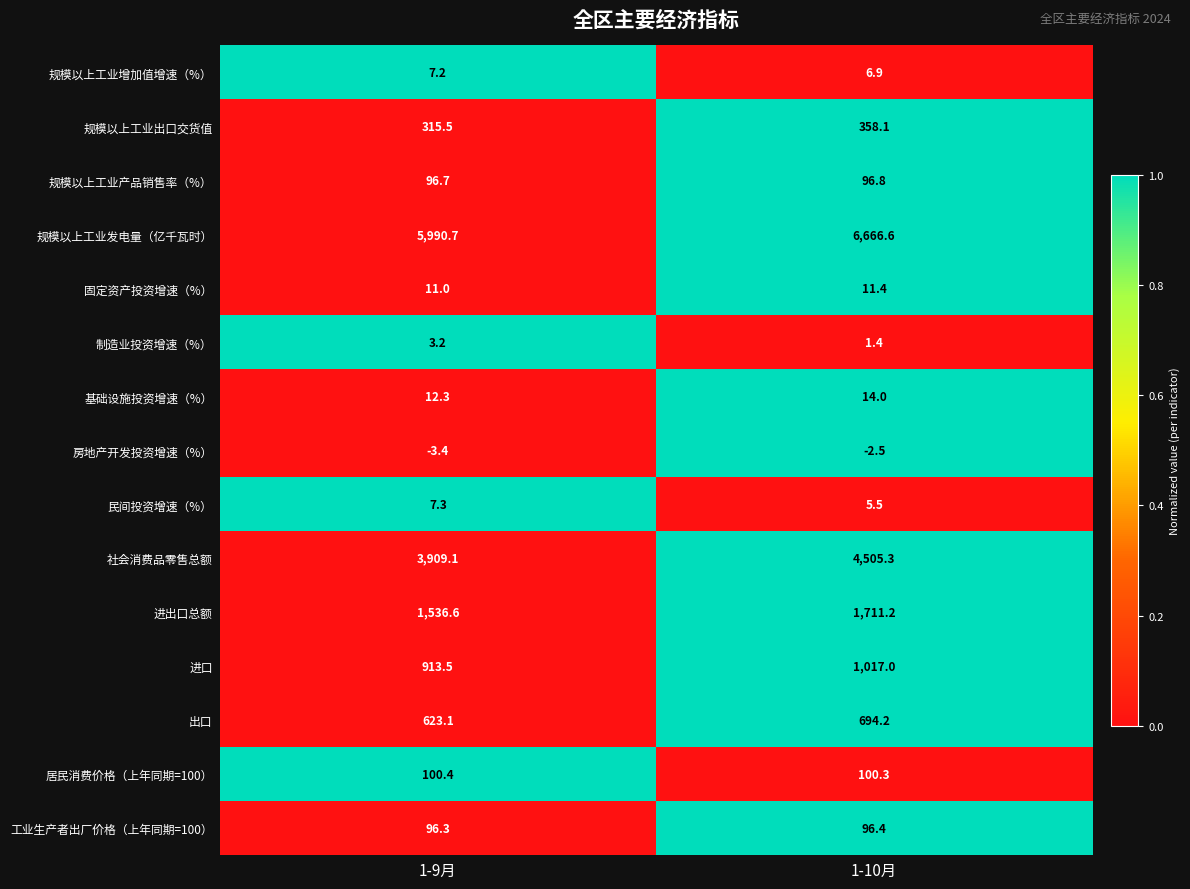

What is the spread (max minus min) of values at 1-10月?

6669.1